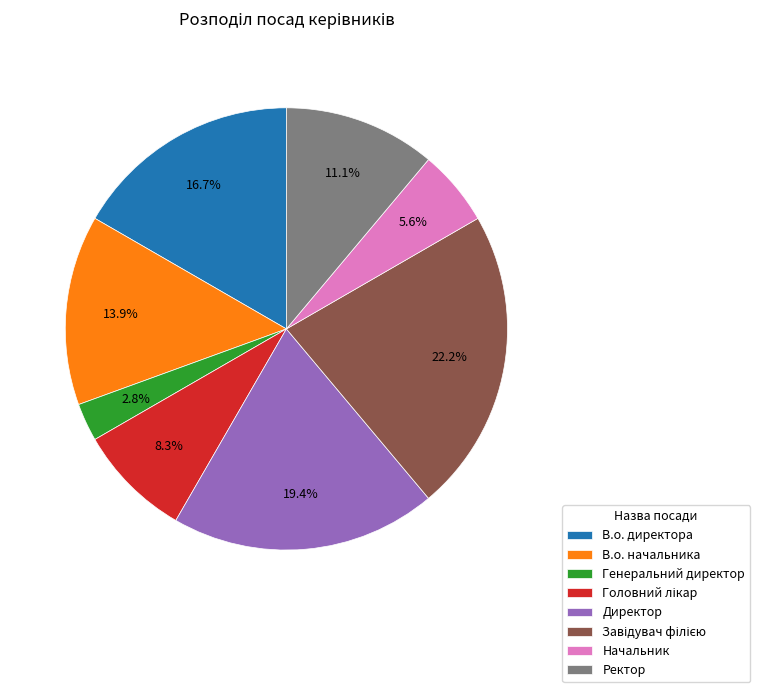

Combined, do Ректор and Начальник account for over 50%?

No